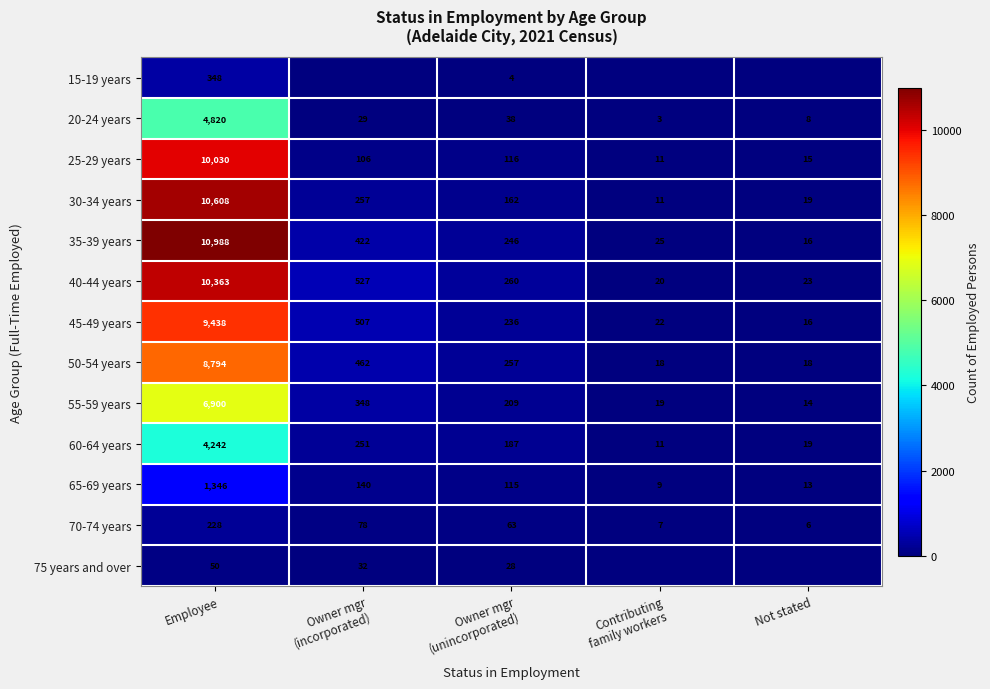

What is the minimum value for 30-34 years?

11